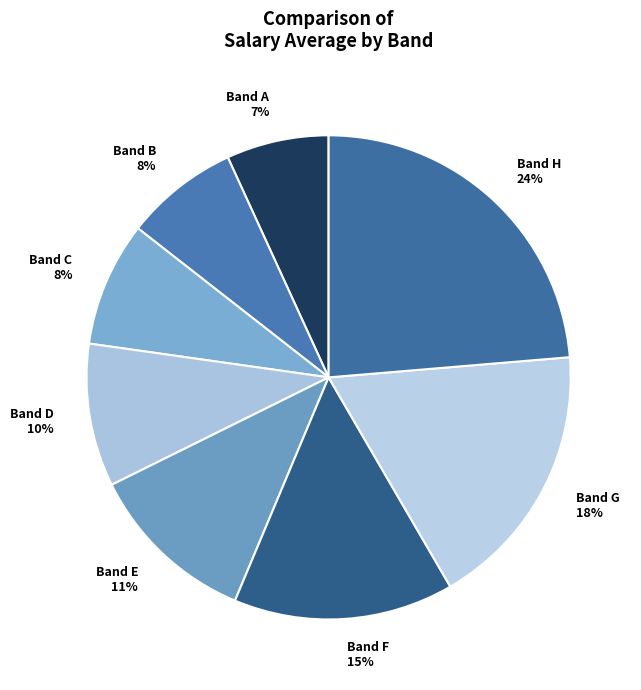

Which has a higher value, Band H or Band E?

Band H